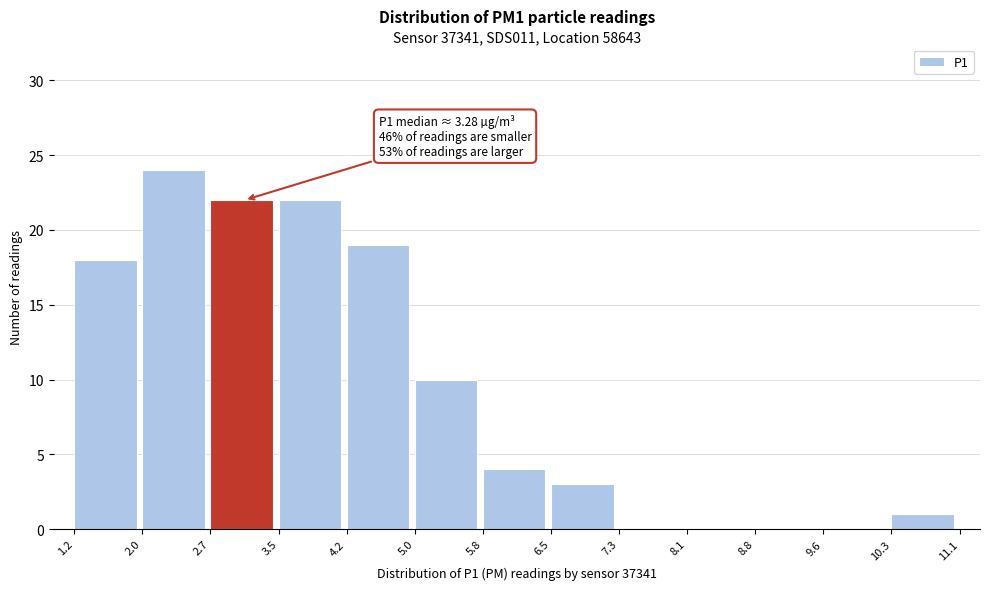

Over which range of the x-axis is the bar tallest?

2.0 to 2.7